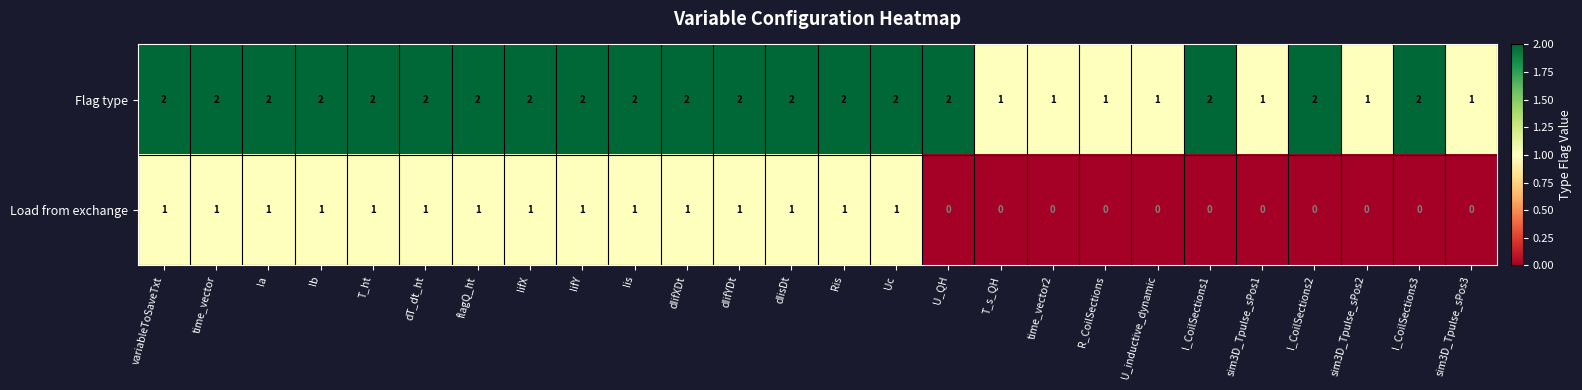

What is the sum of all Load from exchange values?

15